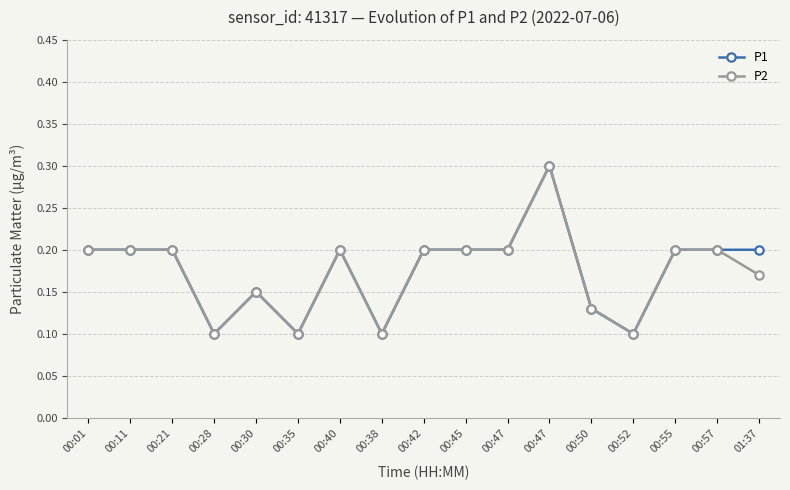

What are all the series names shown in the legend?

P1, P2